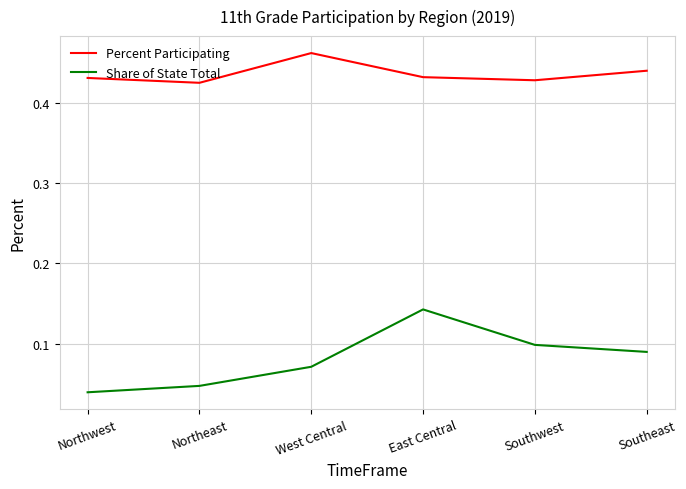

Which label corresponds to the largest value in the chart?

West Central